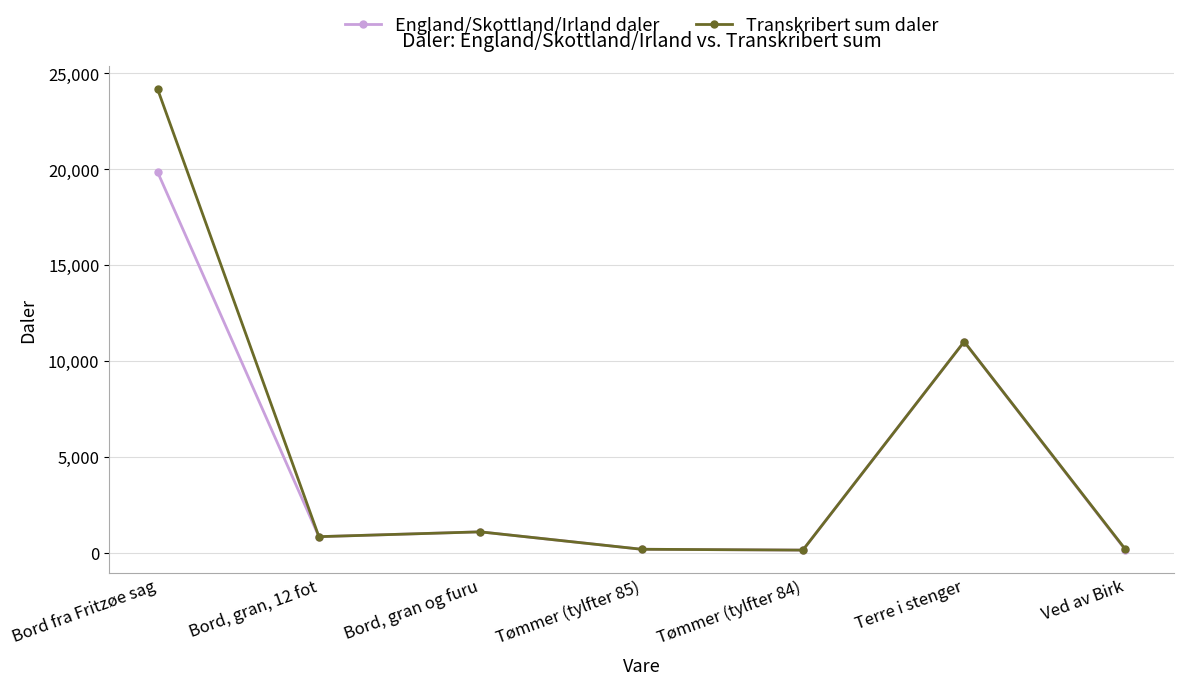

What is the average value of the Transkribert sum daler series?

5363